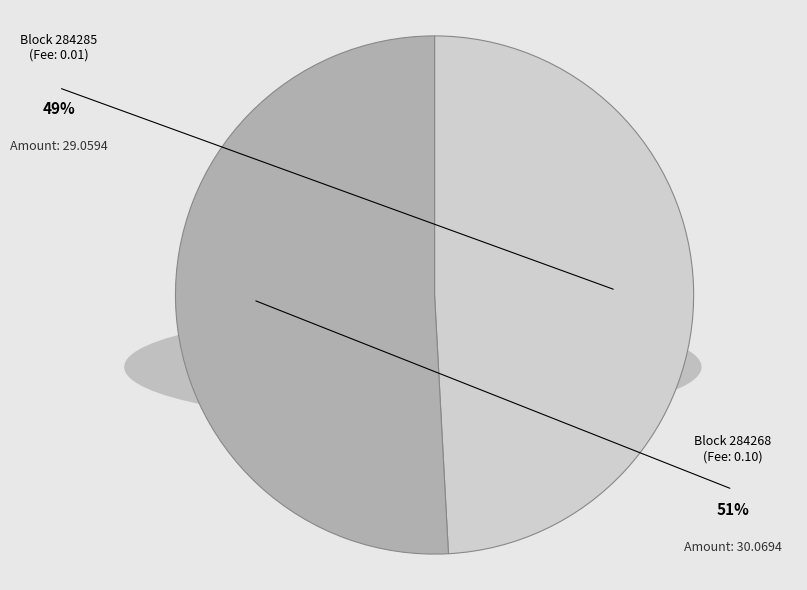

Count the number of slices in the pie.

2